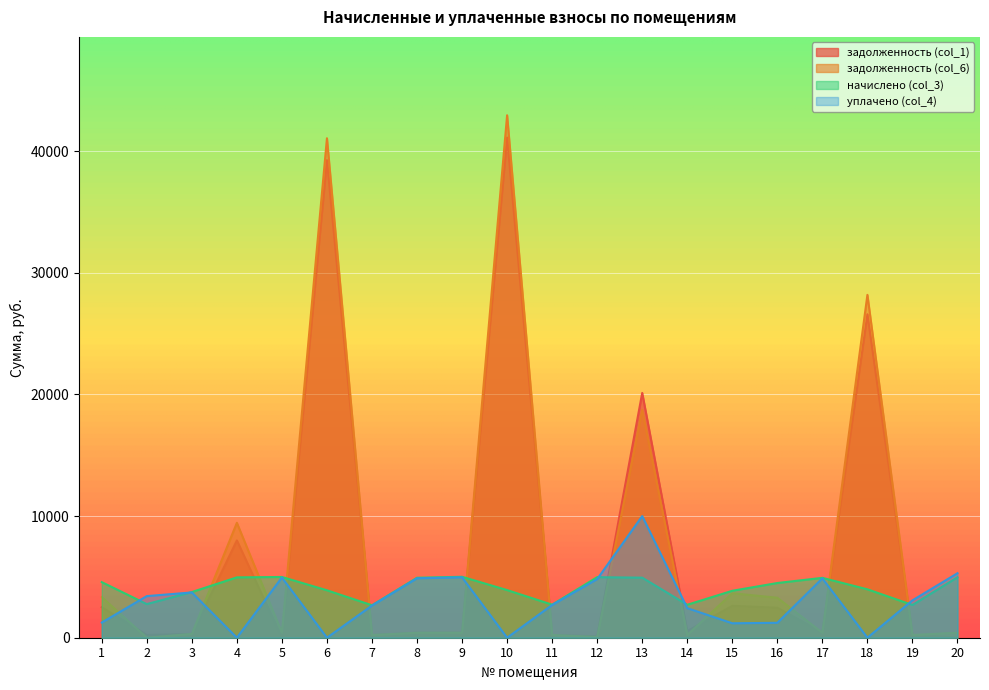

What is the difference between the second highest and minimum values in the задолженность (col_6) series?

41068.3